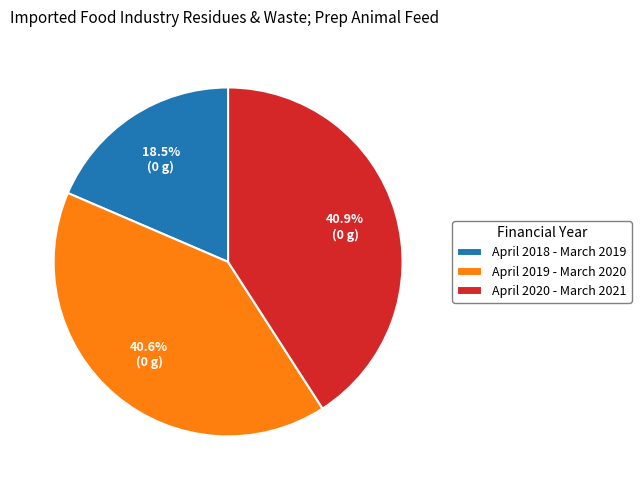

What percentage is the April 2020 - March 2021 slice, to the nearest percent?

41%